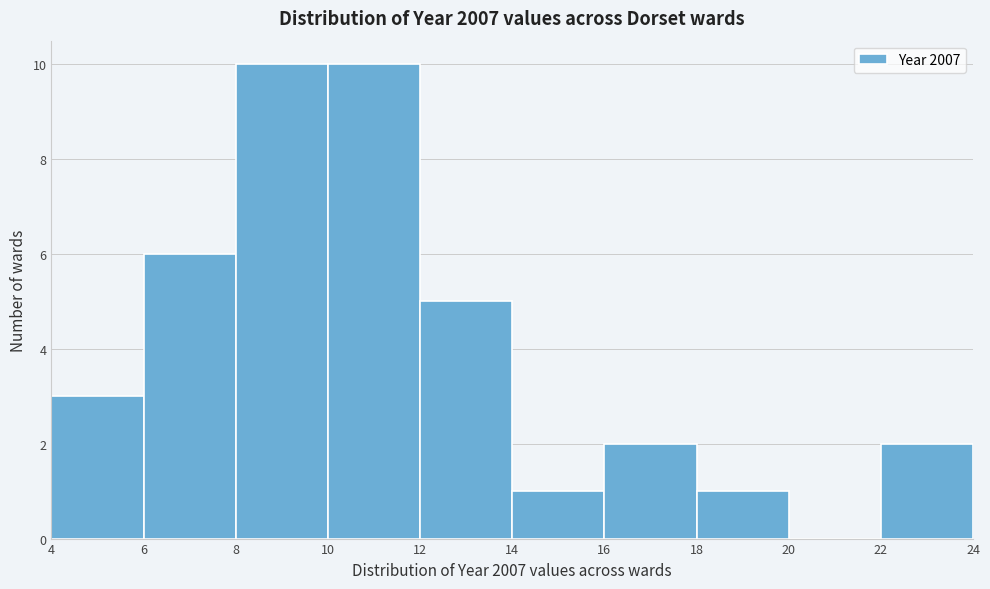

What is the height of the bar covering 12 to 14 on the x-axis? The values are not printed on the chart, so give them approximately, as read against the axis.

5